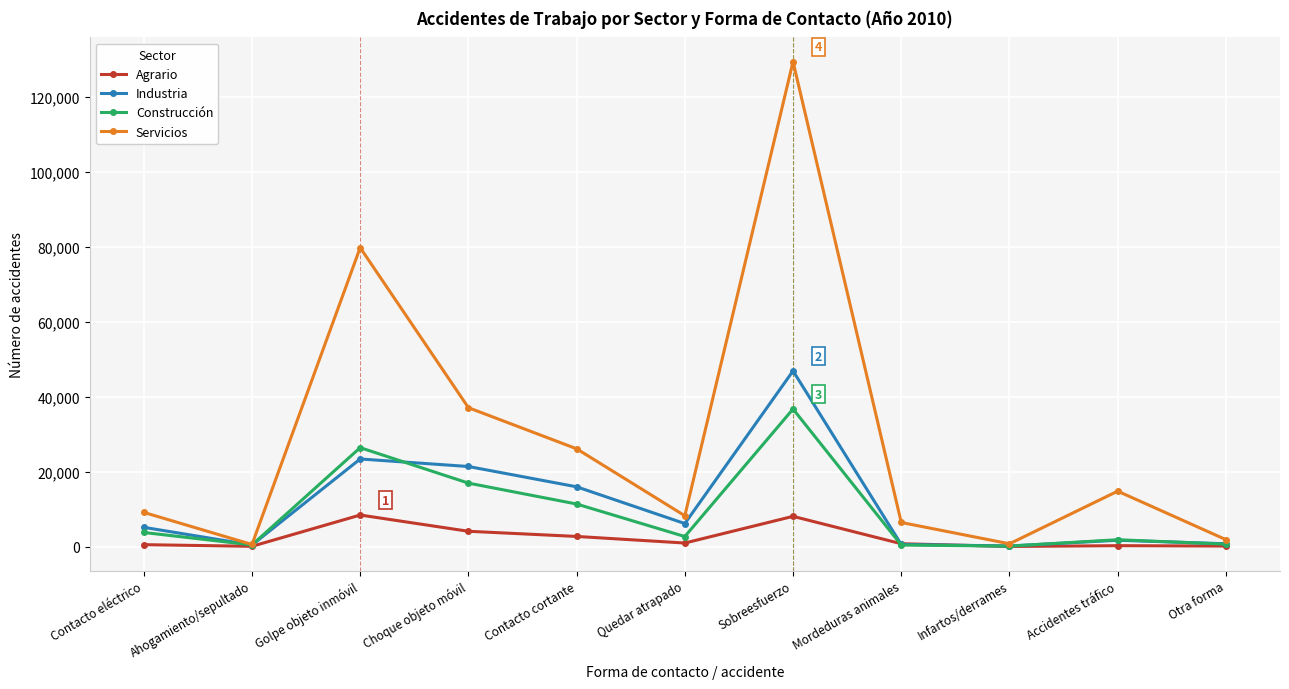

Read the Industria value at Golpe objeto inmóvil, to the nearest 50.

23400